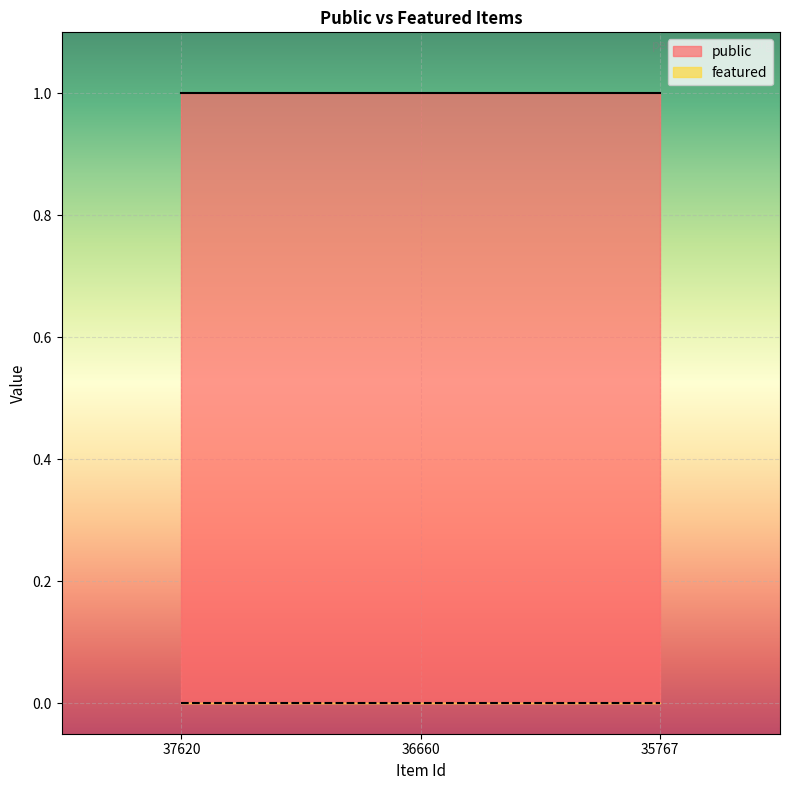

Reading right to left, list all the values displayed in this chart.

public: 1	1	1
featured: 0	0	0